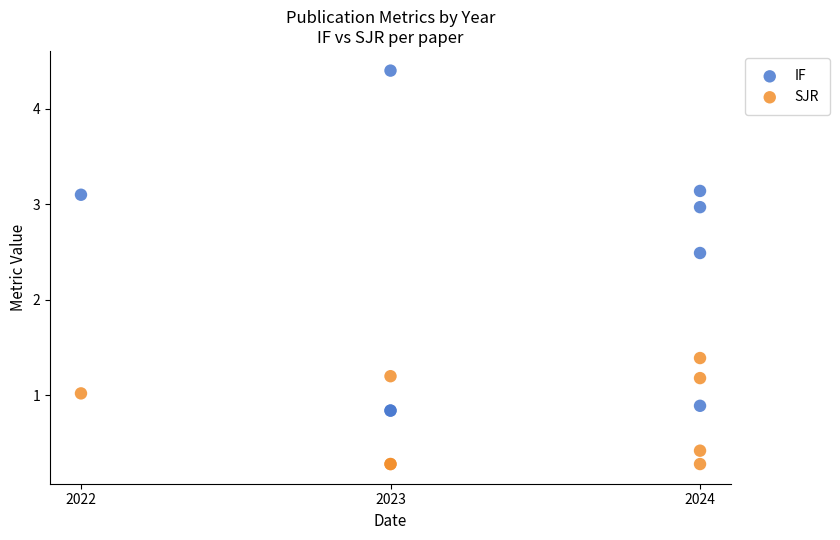

Which series has the largest Y range (max minus min)?

IF